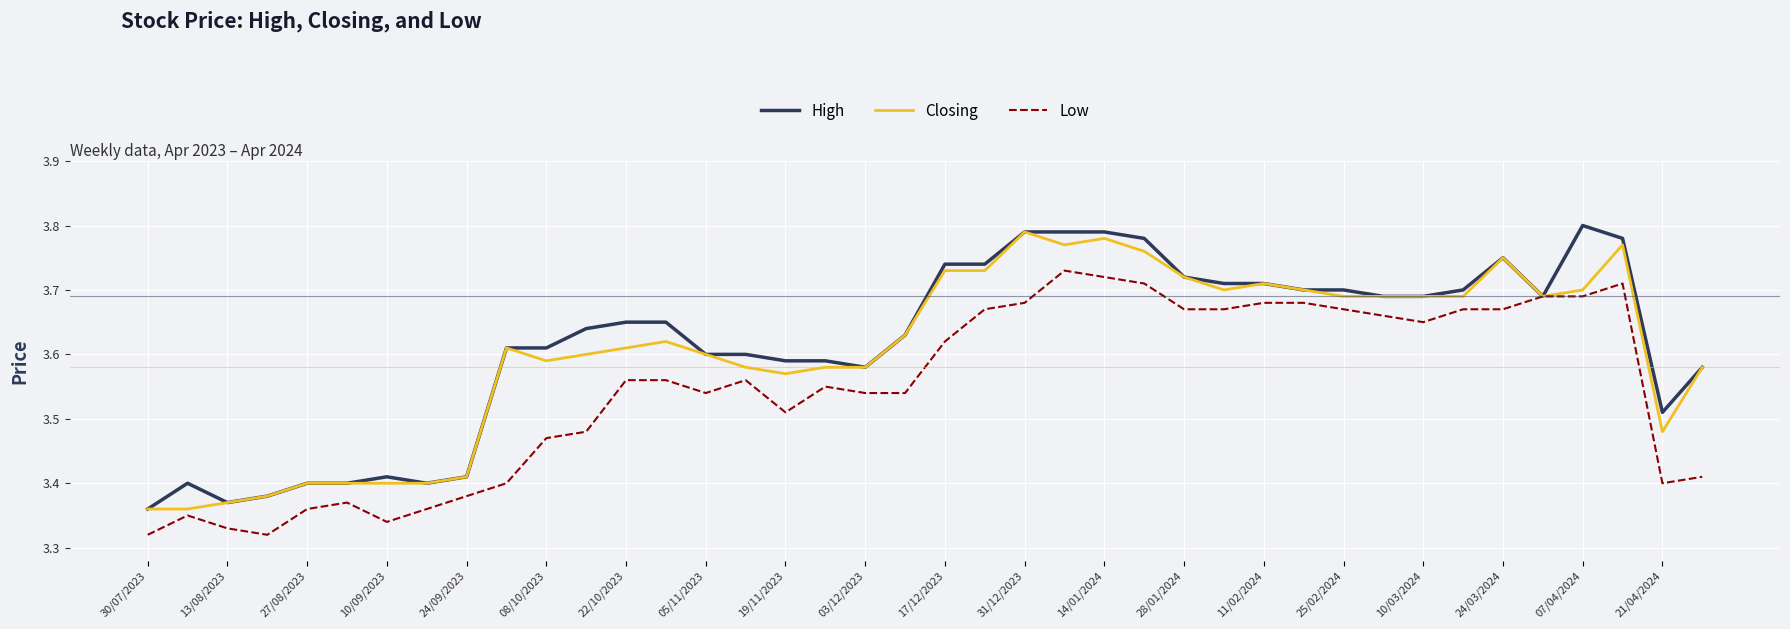

What are all the series names shown in the legend?

High, Closing, Low